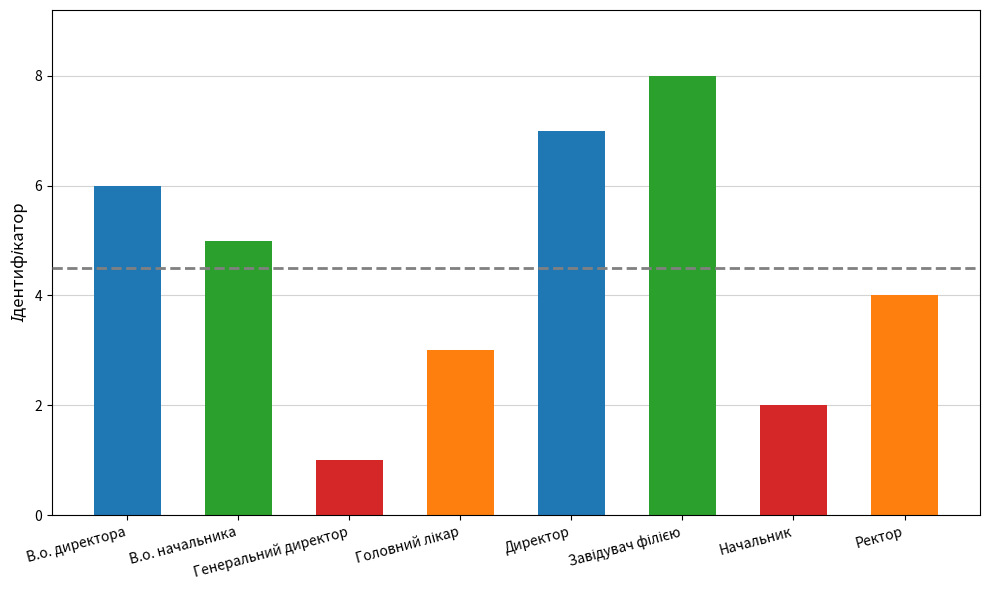

Count the number of data series in this chart.

1